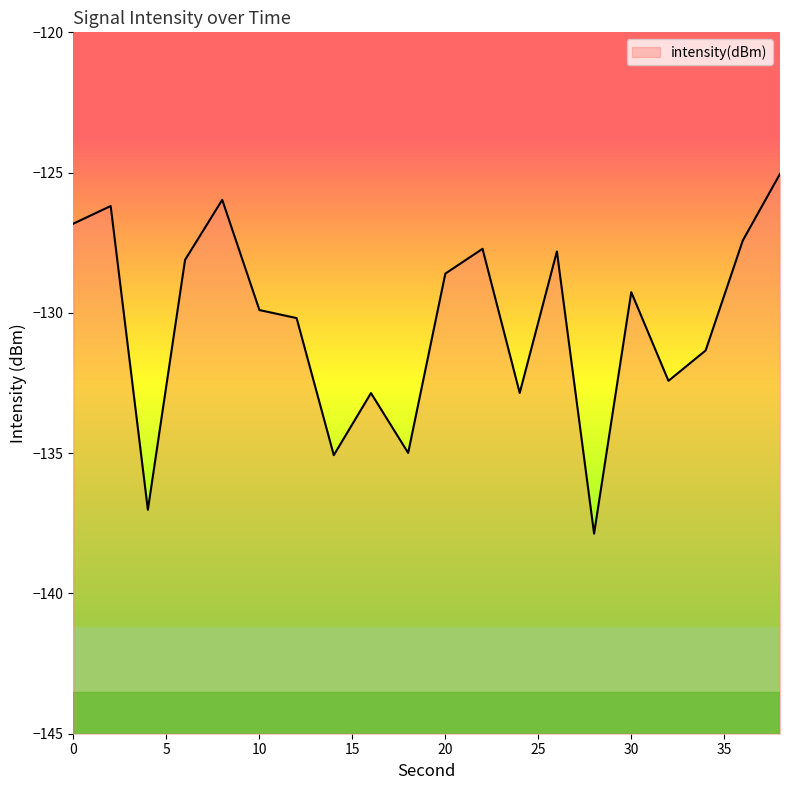

How many values exceed -129?

9